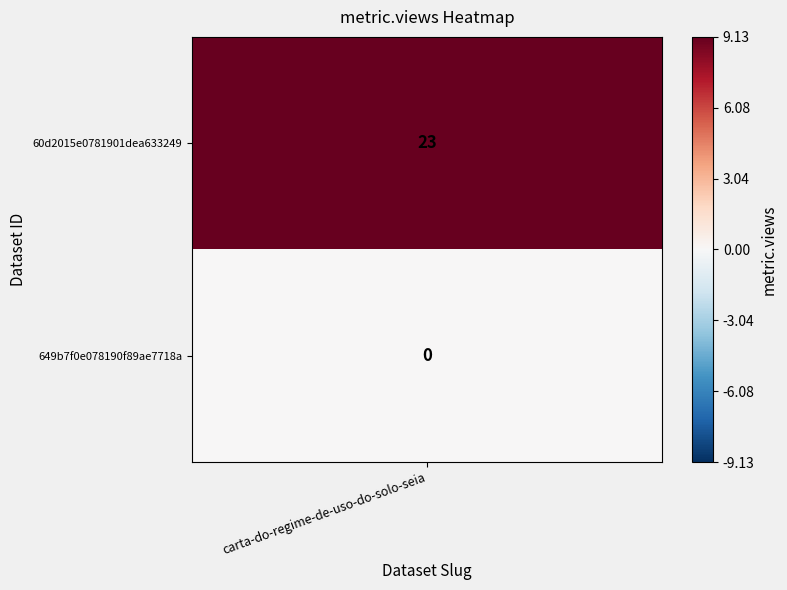

The chart shows a value of 0 at 649b7f0e078190f89ae7718a. True or false?

True